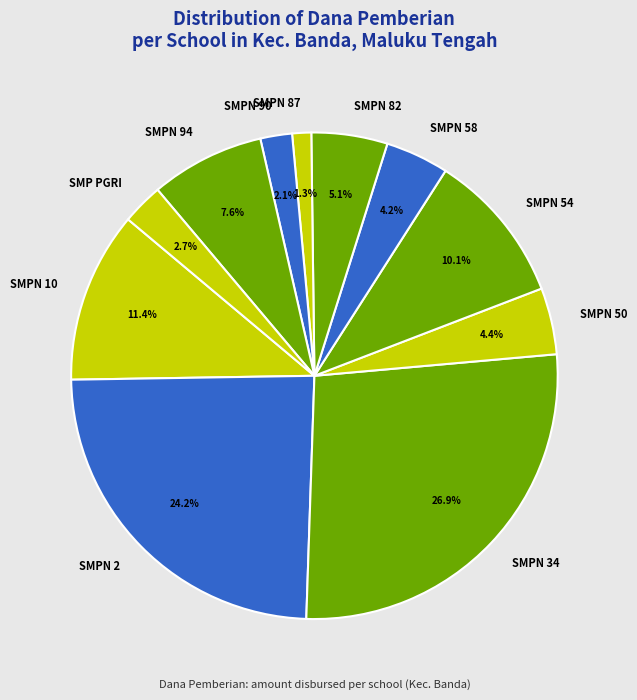

Is the sum of SMPN 58 and SMPN 10 greater than half?

No